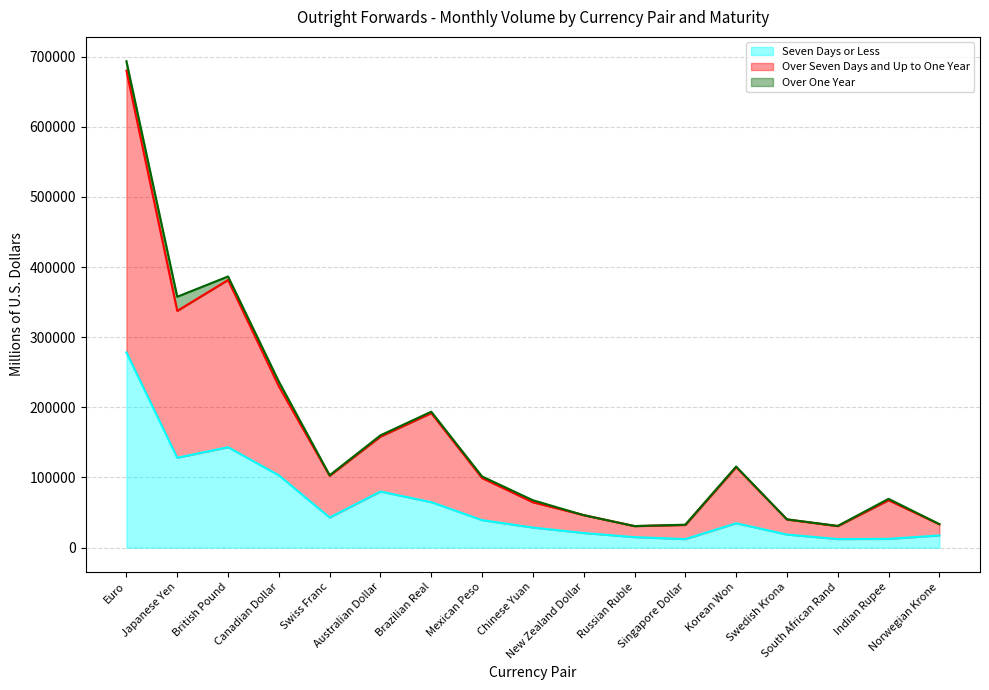

At which category is the sum across all series the highest?

Euro